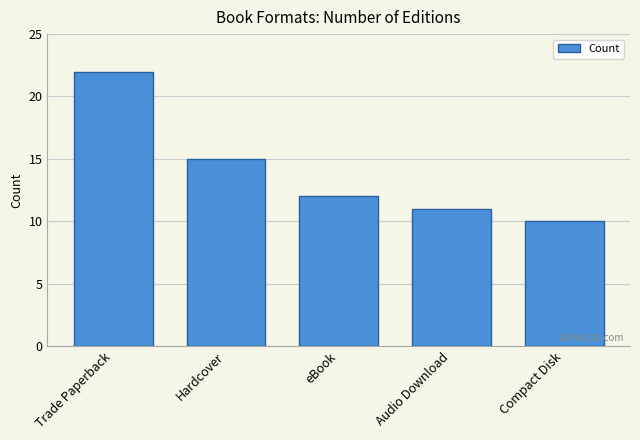

How many series are shown in this chart?

1